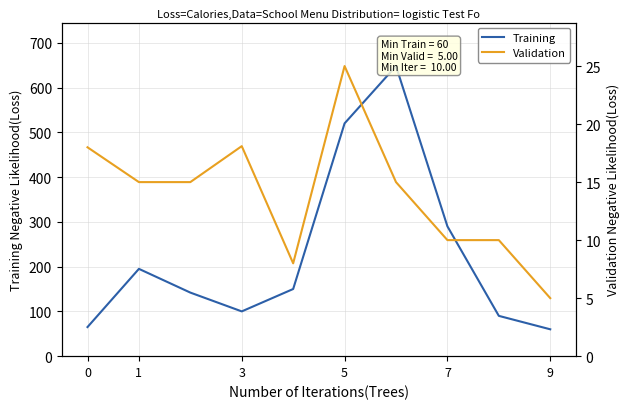

List the series in order of their peak value, lowest first.

Validation, Training